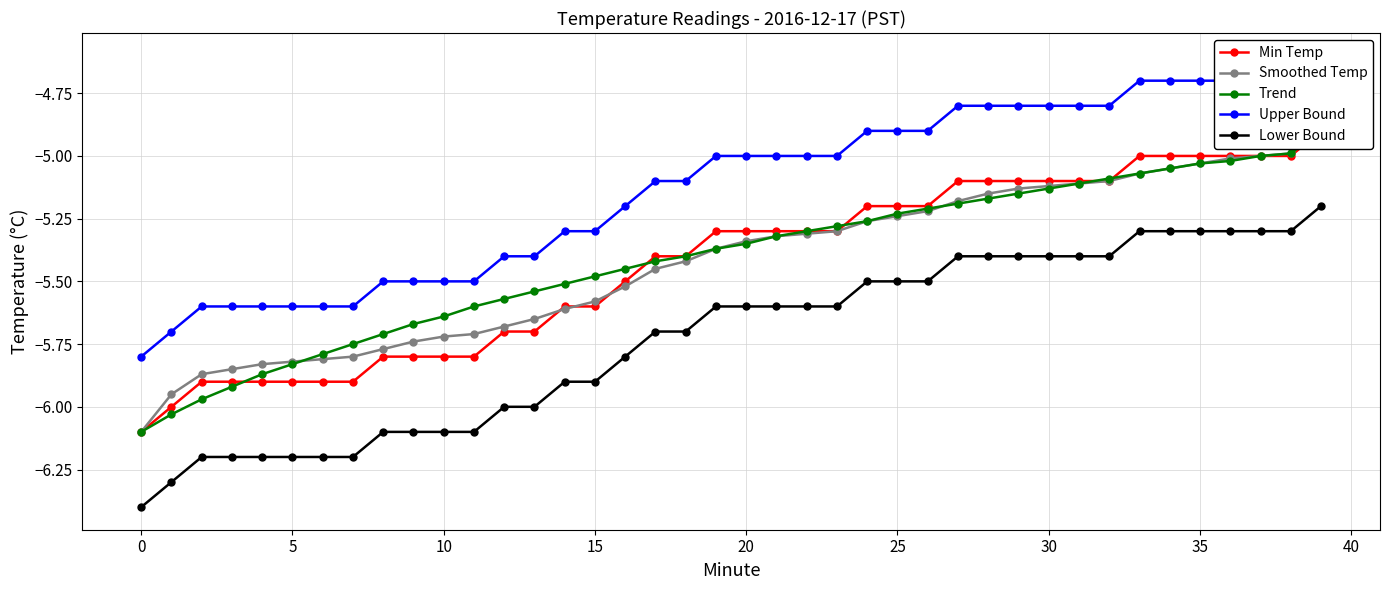

What is the label of the 27th point from the right?

13